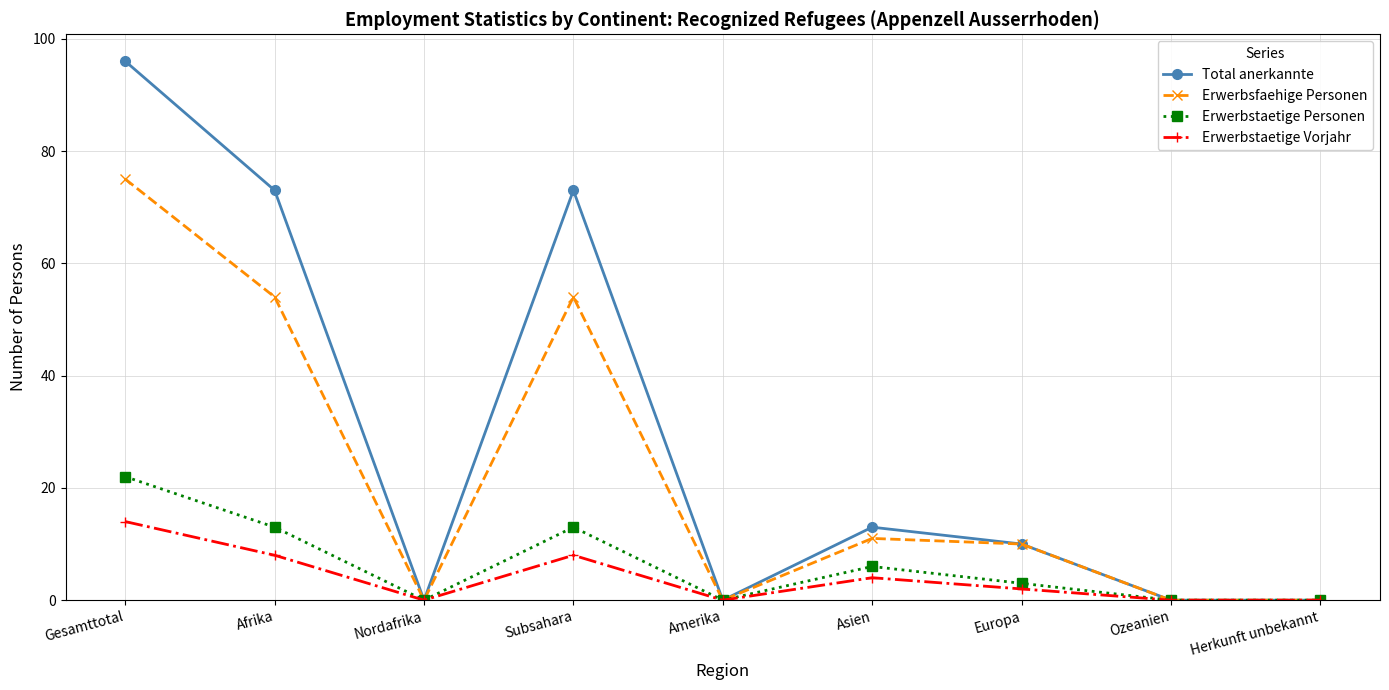

Which category has the highest value across all series?

Gesamttotal